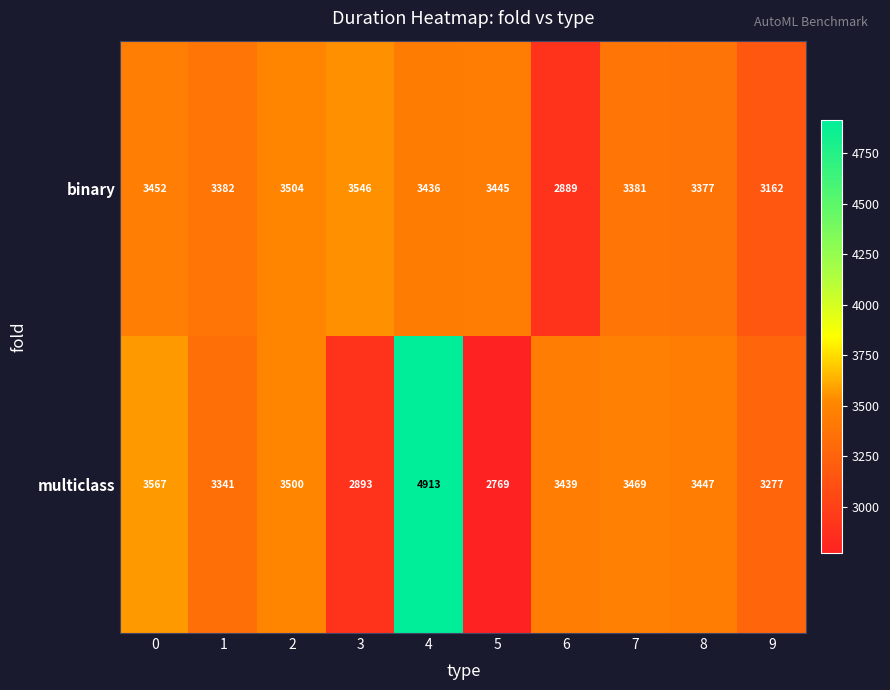

How many distinct data groups are displayed?

2